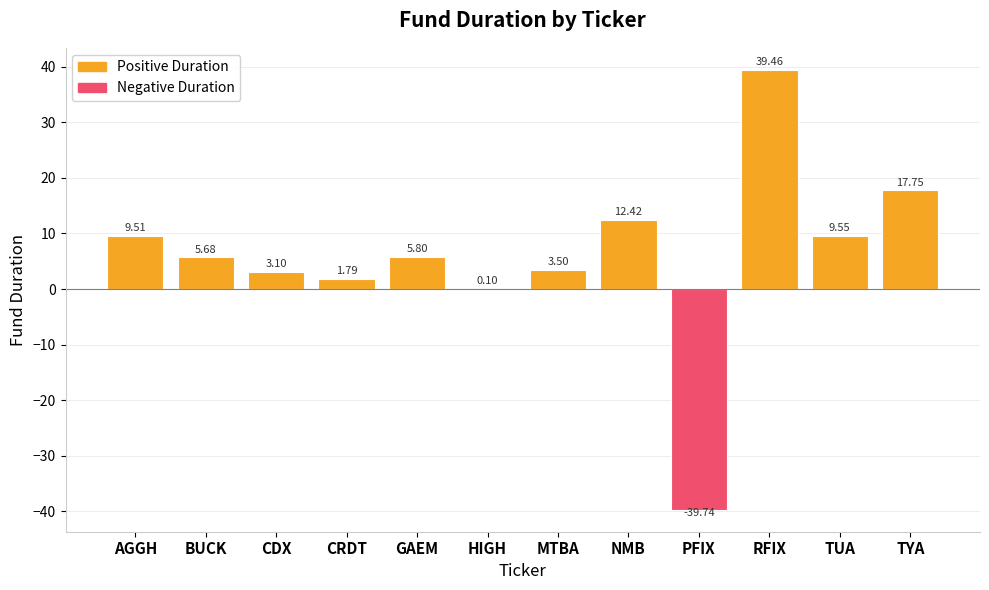

How many values are above zero?

11